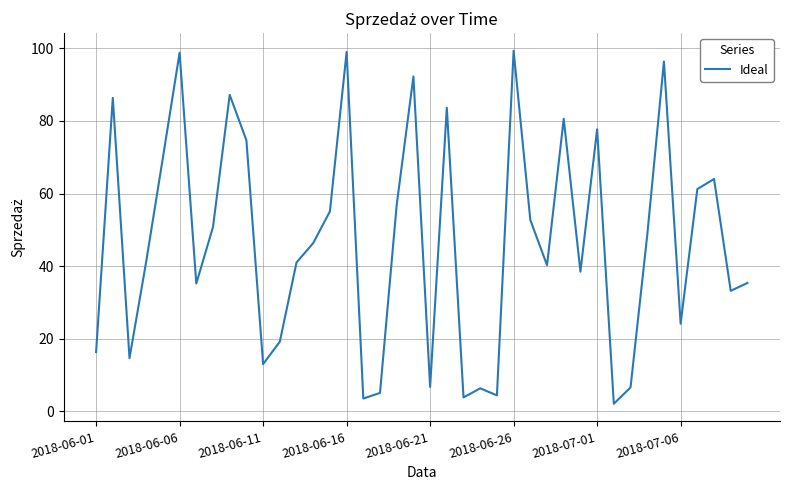

What is the smallest value displayed?

2.1